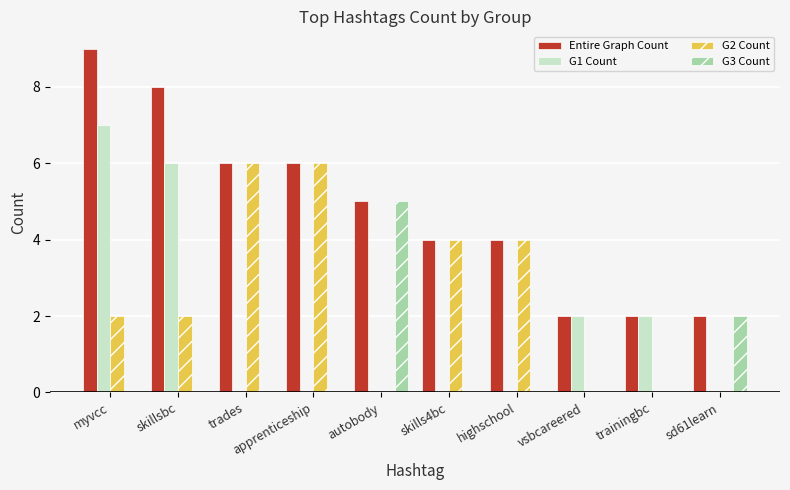

What is the greatest value displayed?

9